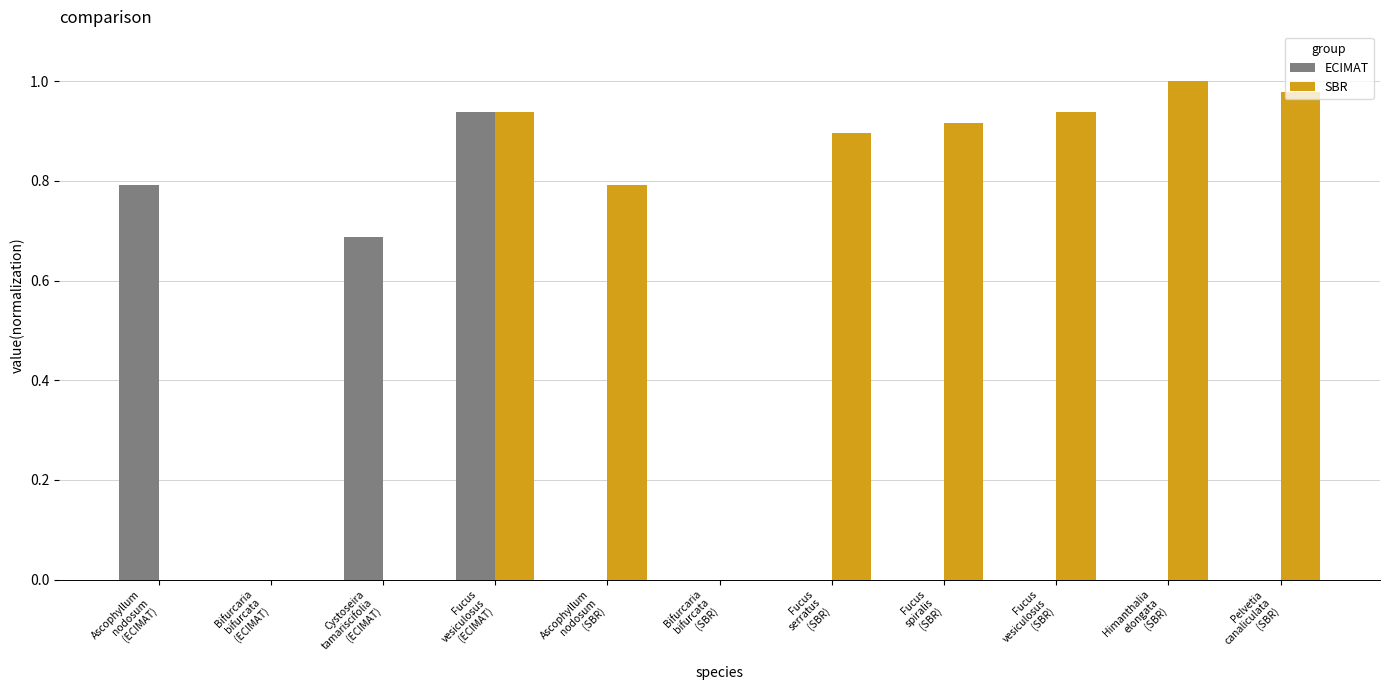

Which series has the largest total across all categories?

SBR